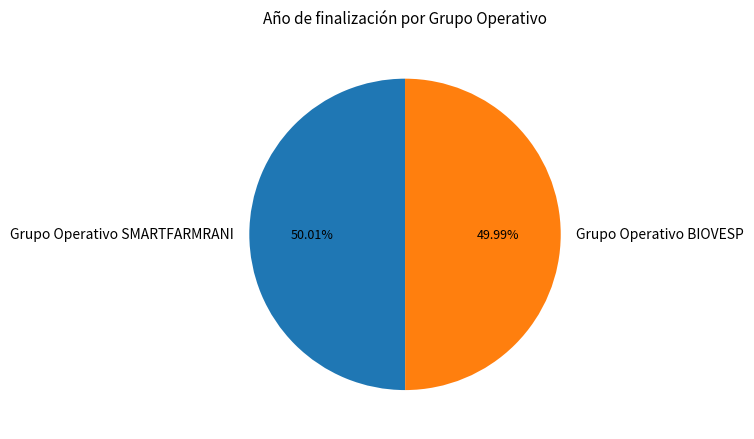

Is it true that Grupo Operativo BIOVESP is 40% of the pie?

False